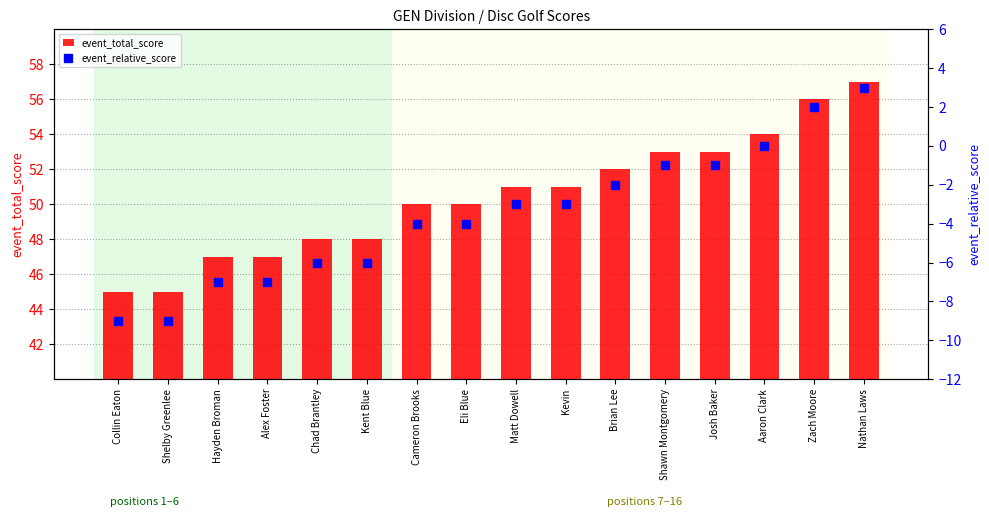

Which series changed the most between Chad Brantley and Kent Blue?

event_total_score